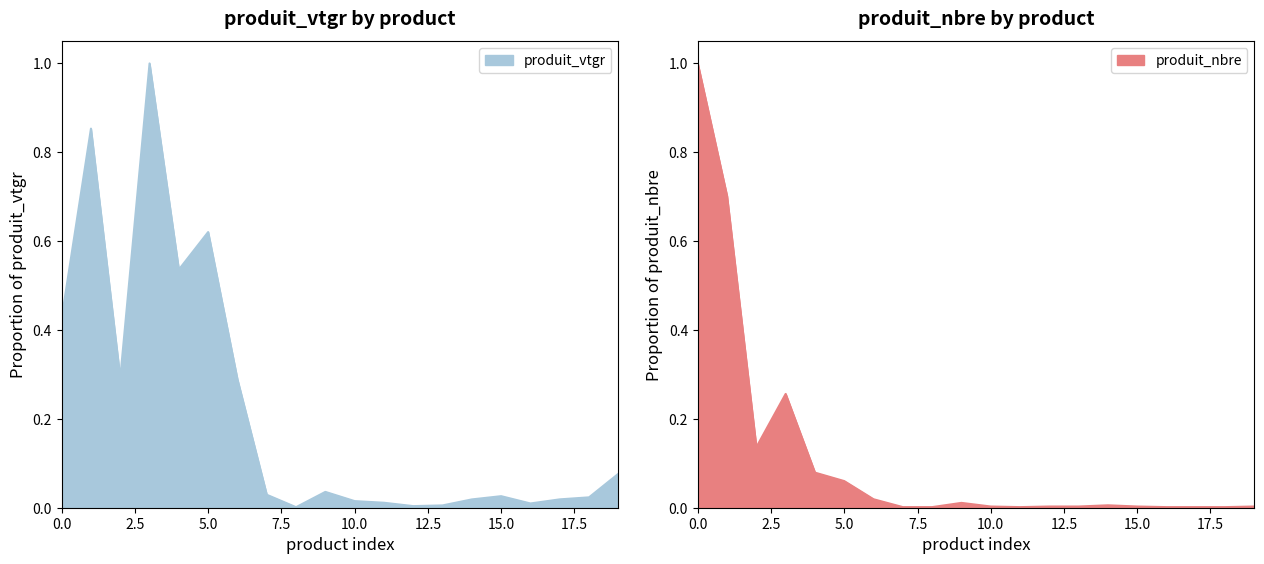

Does the chart have visible grid lines?

No